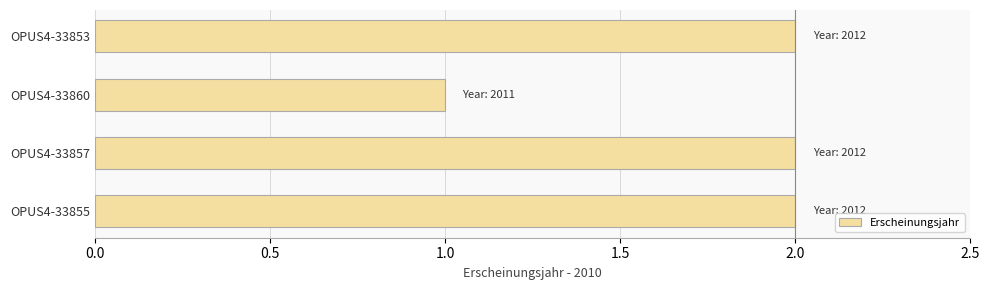

True or false: the data shows 3 at OPUS4-33853.

False